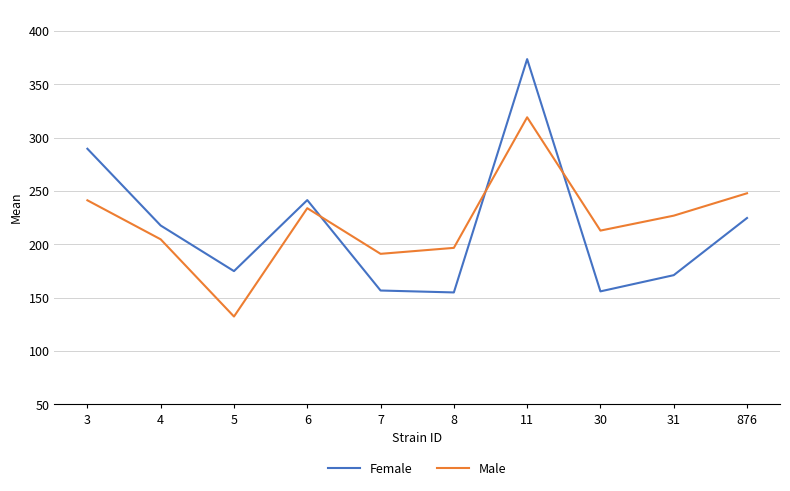

What is the total value across all series at 4?

422.6